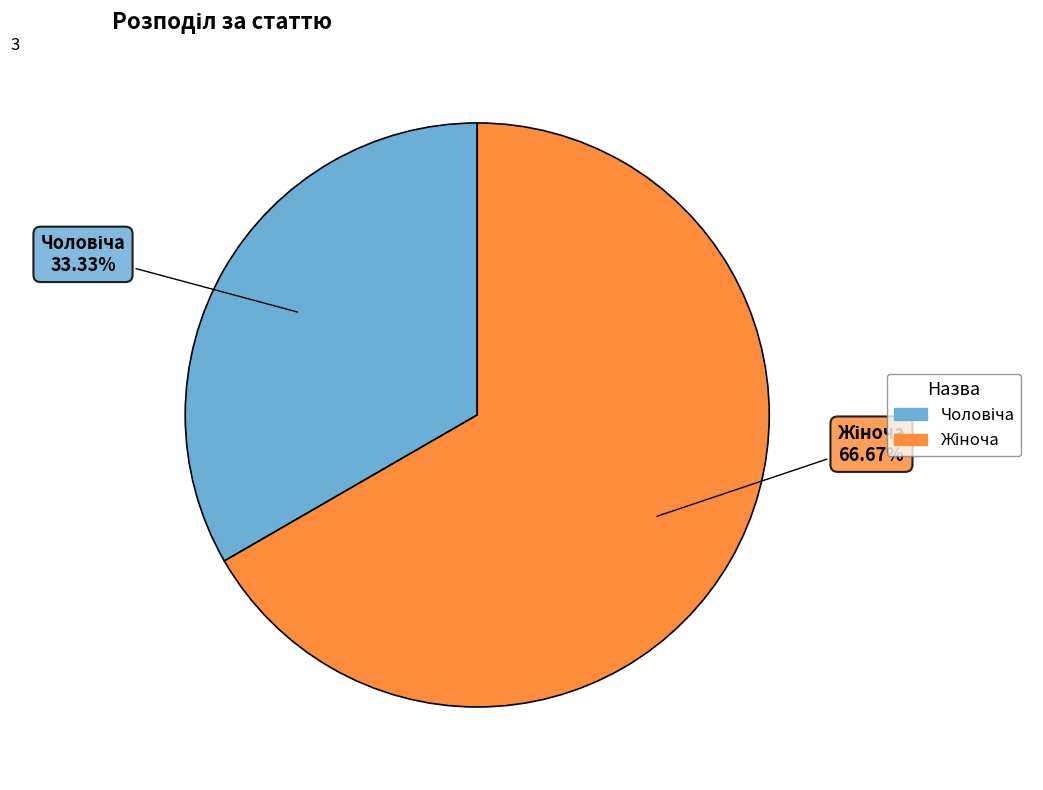

Does any single category account for the majority?

Yes